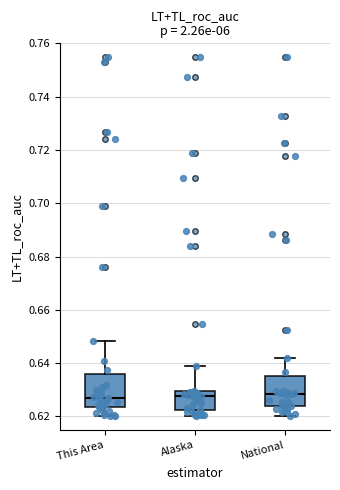

Where is the lower edge of the box for This Area on the y-axis? The values are not printed on the chart, so give them approximately, as read against the axis.

0.624